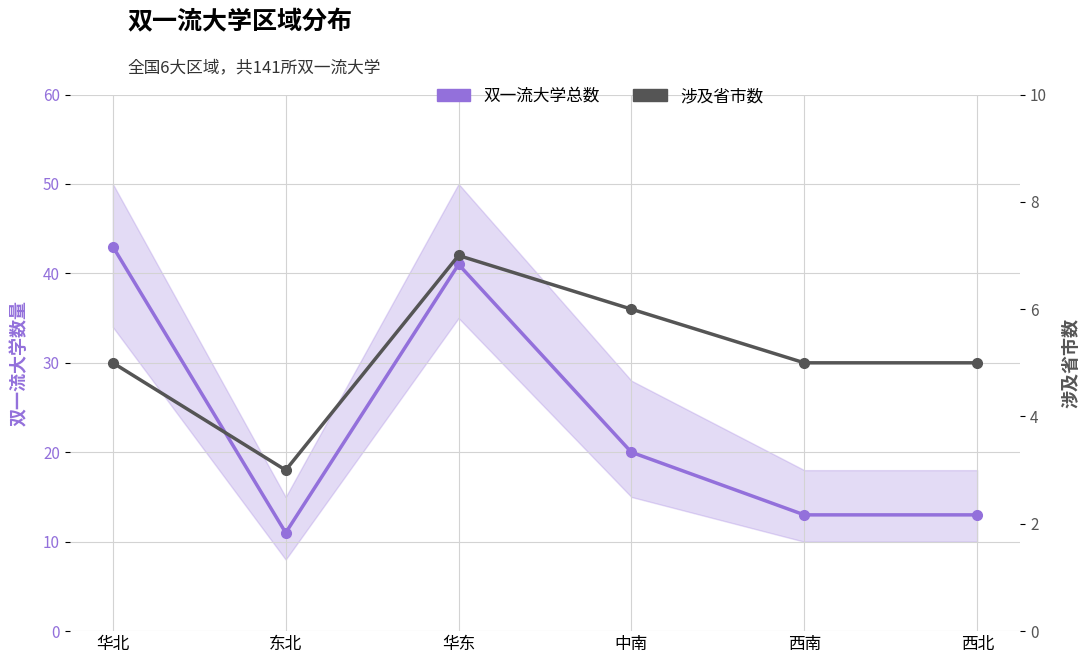

Reading left to right, what are all the values shown in this chart?

双一流大学总数: 华北=43	东北=11	华东=41	中南=20	西南=13	西北=13
涉及省市数: 华北=5	东北=3	华东=7	中南=6	西南=5	西北=5